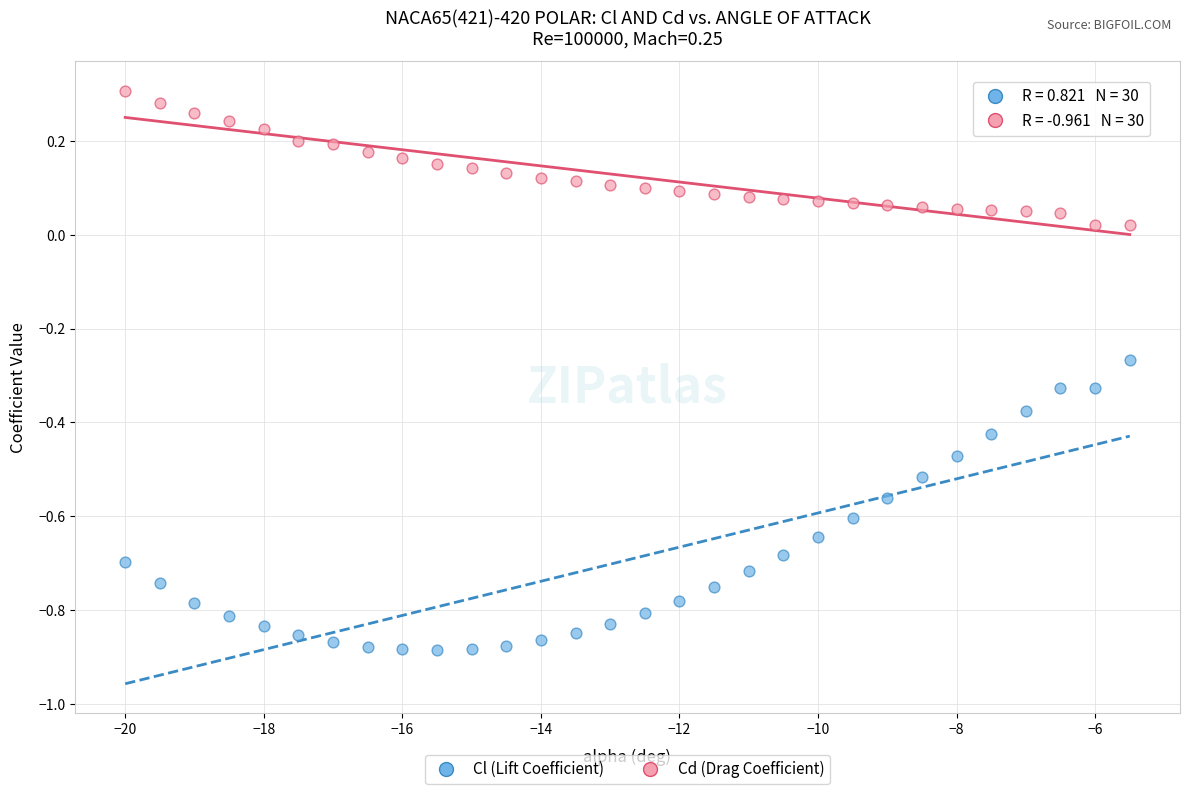

What are all the series names shown in the legend?

Cl (Lift Coefficient), Cd (Drag Coefficient)